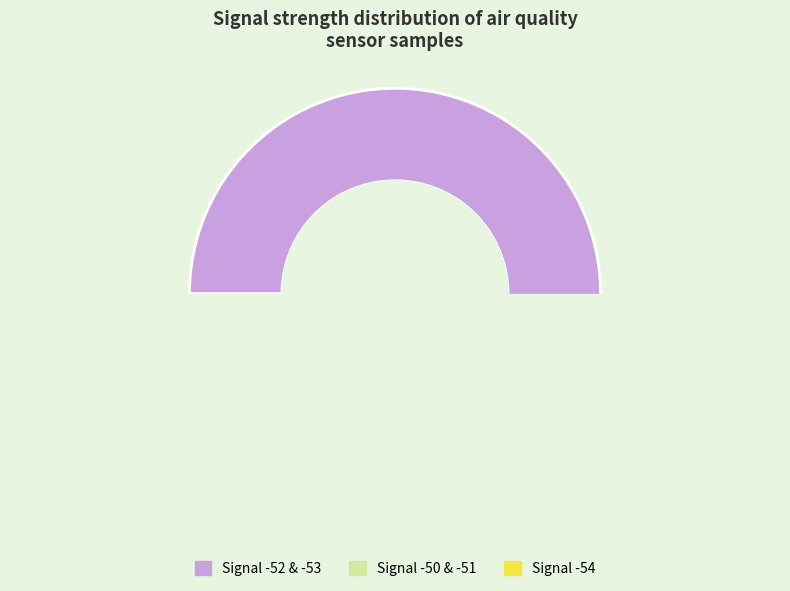

Which category has the smallest portion of the pie?

-50